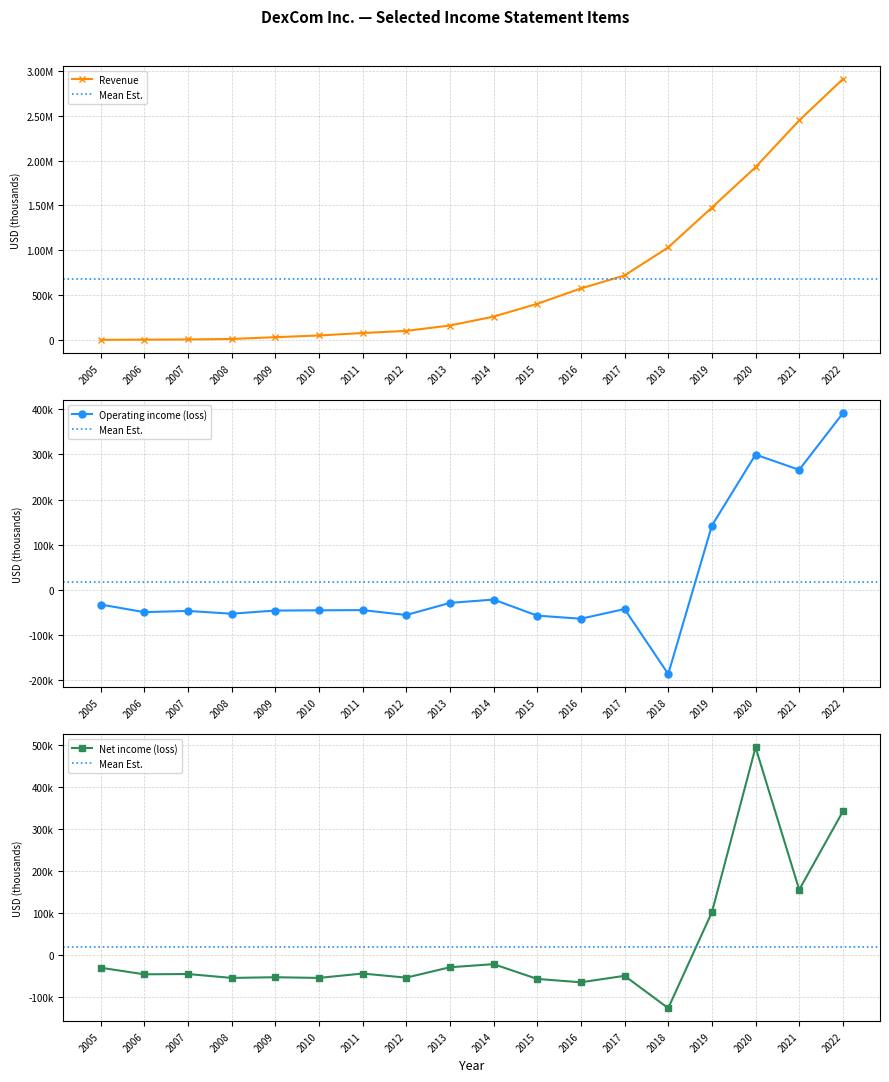

Where does the Operating income (loss) series first go above -44843?

2005